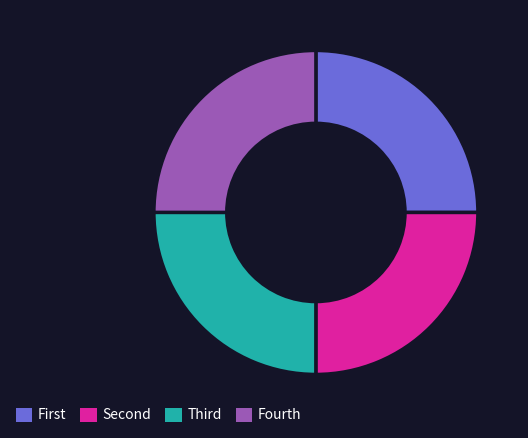

Is there any slice that represents more than half of the pie?

No